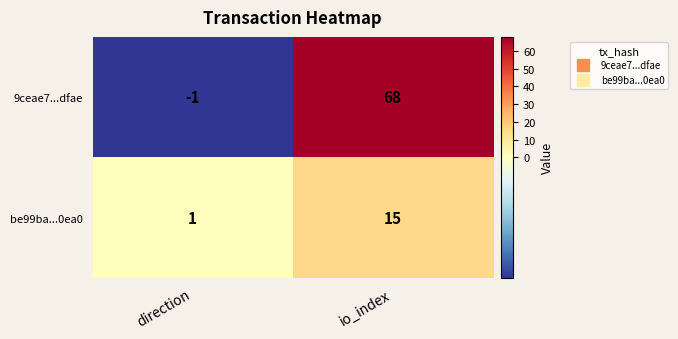

Reading left to right, extract all data points from this chart.

9ceae7...dfae: -1	68
be99ba...0ea0: 1	15